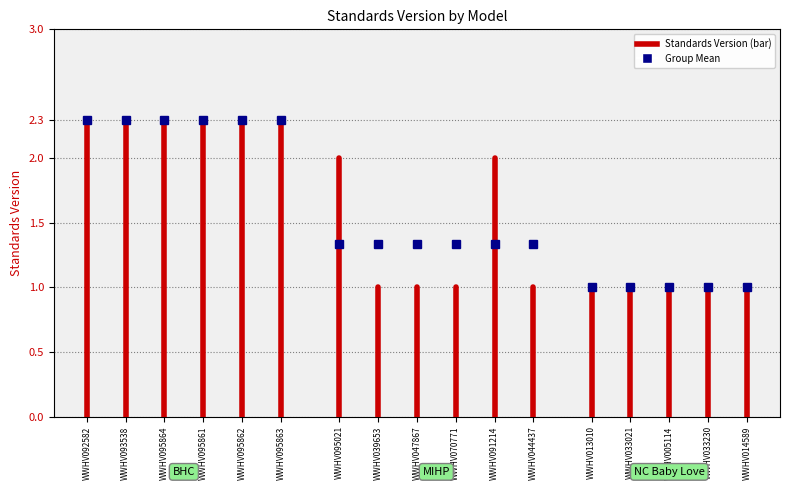

Is it true that the value at WWHV092582 is 3.4?

False